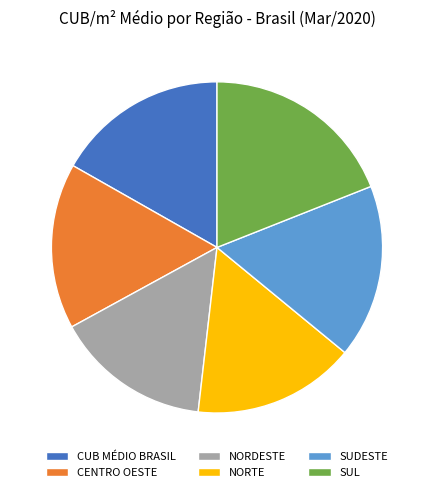

Is there a majority slice in this chart?

No